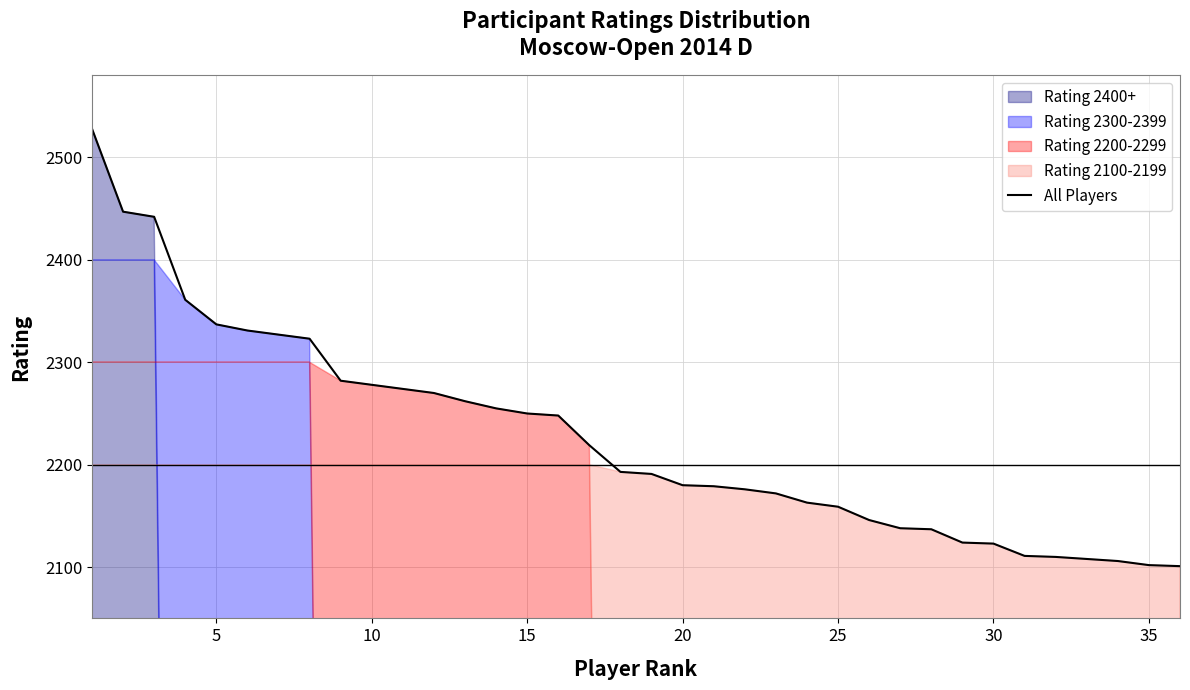

How many lines are shown in the chart?

1